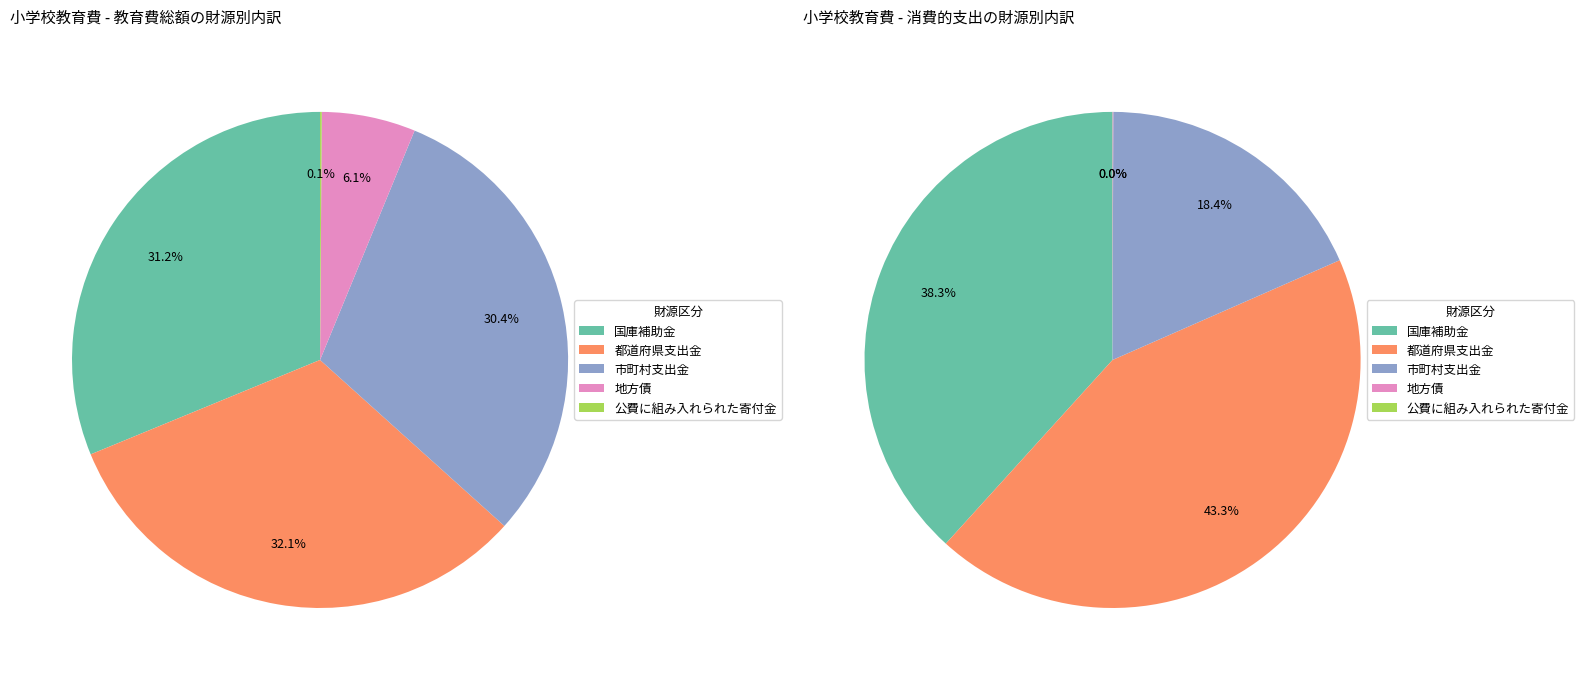

What percentage do 地方債 and 都道府県支出金 together represent?

38.2%